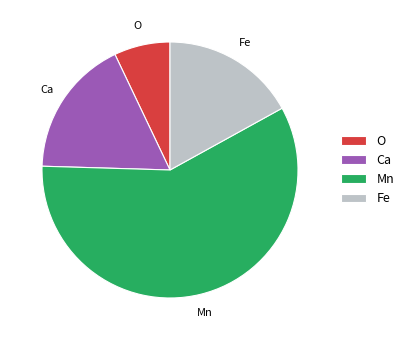

Approximately how many times larger is the value at Ca compared to O?

2.5